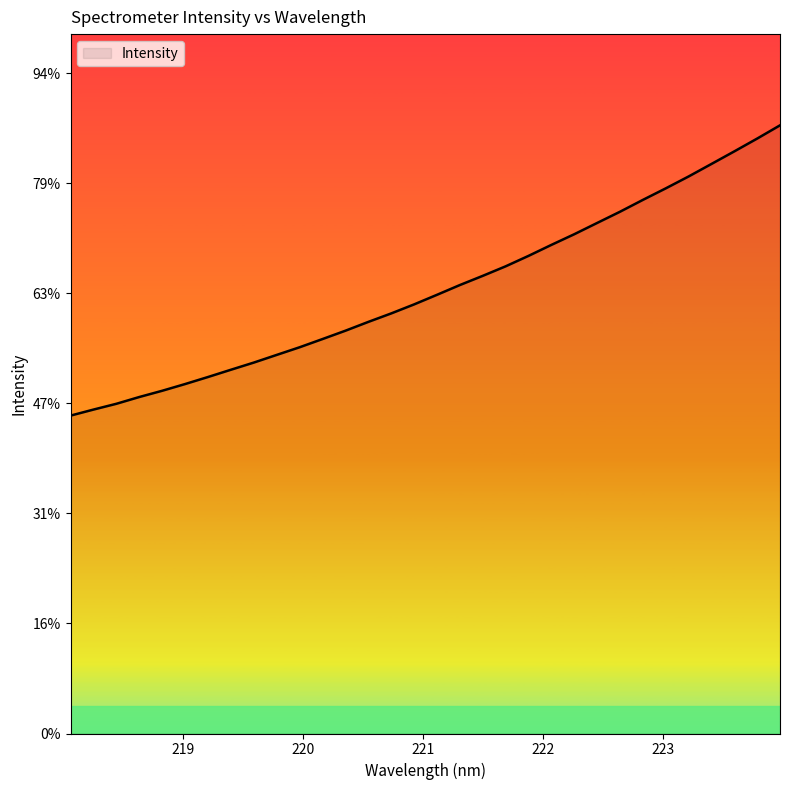

Is this an area chart (filled region under the line)?

Yes